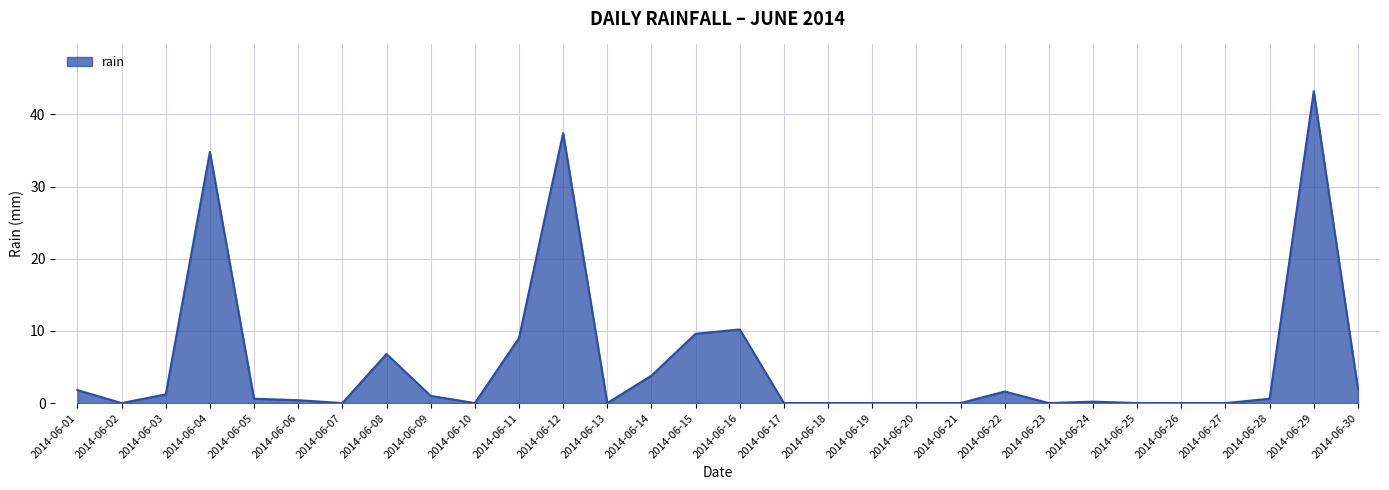

Is it true that the value at 2014-06-20 is -29.9?

False